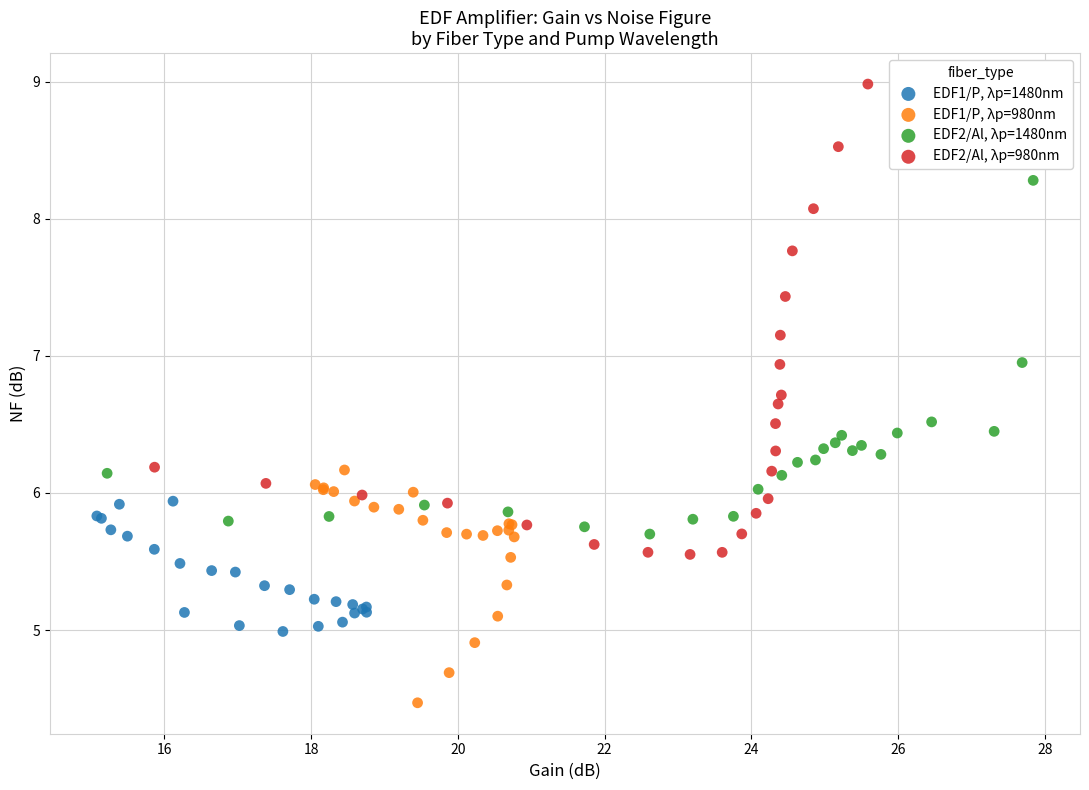

Which series has the largest Y range (max minus min)?

EDF2/Al, λp=980nm